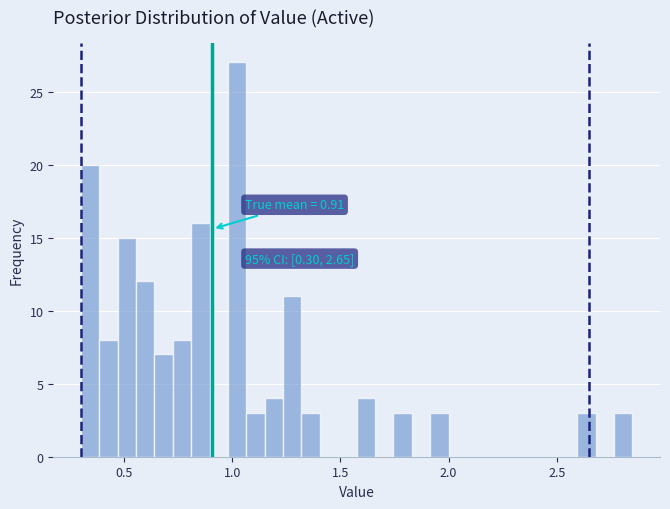

Read against the x-axis, roughly where is the centre of the tallest bar?

1.00